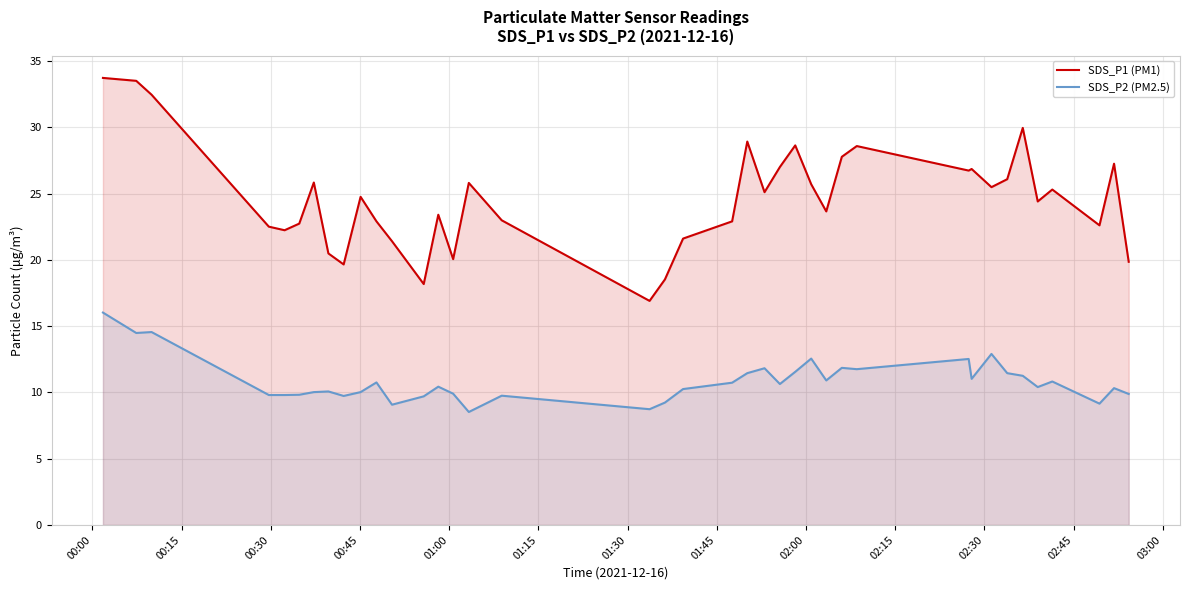

What is the average value of the SDS_P2 (PM2.5) series?

10.9